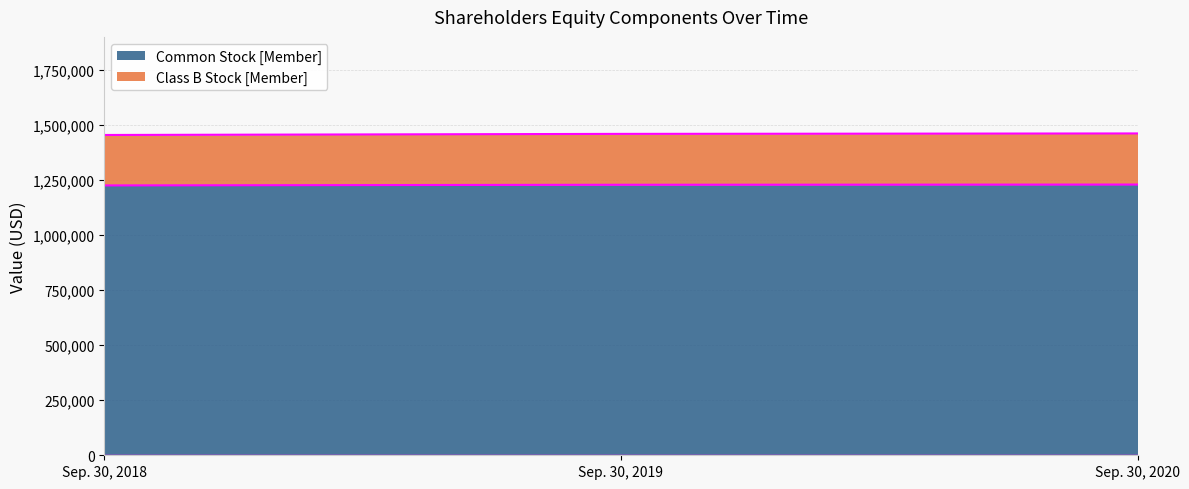

The Common Stock [Member] series shows 1228000 at Sep. 30, 2019. True or false?

True